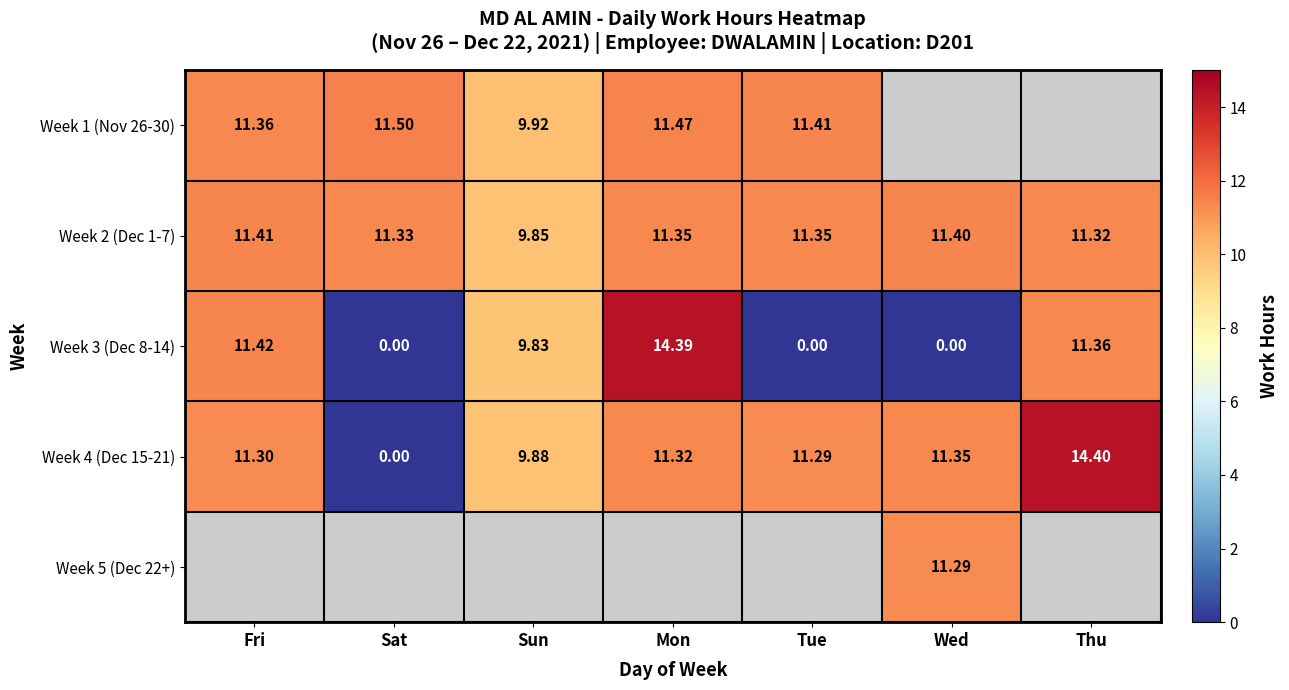

Is the value of Week 1 (Nov 26-30) at Fri greater than the value of Week 2 (Dec 1-7) at Sat?

Yes